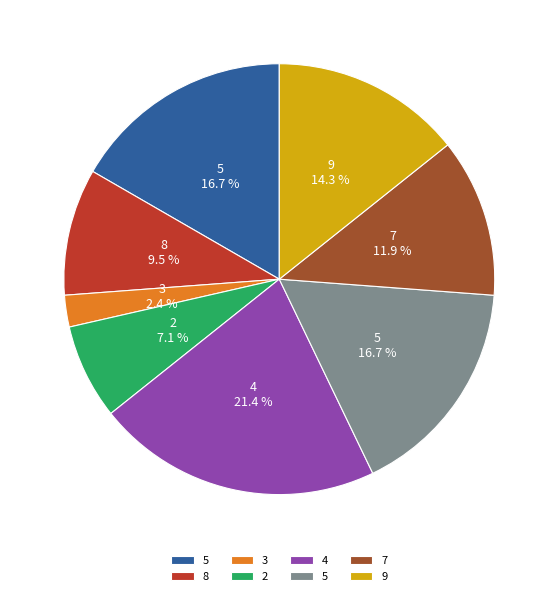

Count the number of slices in the pie.

8